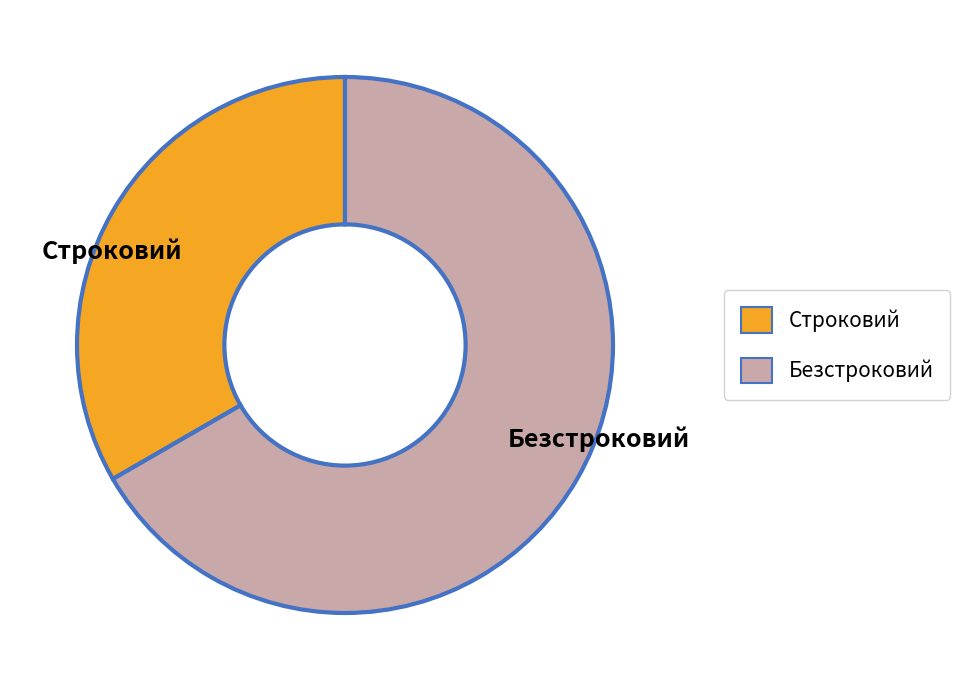

True or false: Строковий accounts for 46% of the total.

False